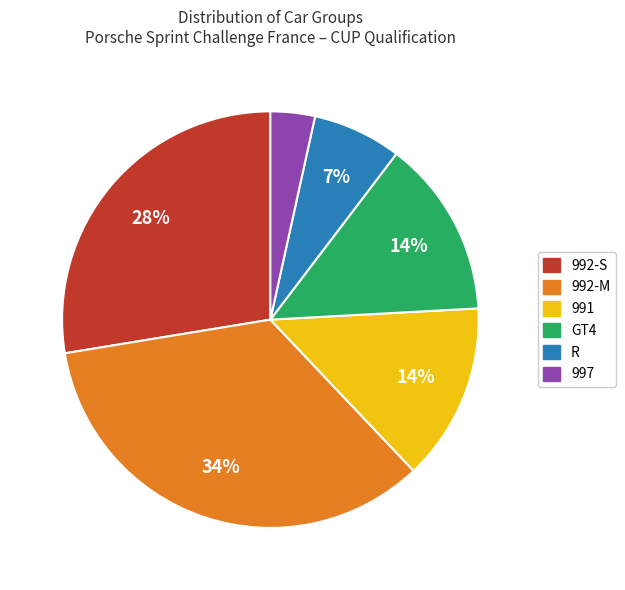

Combined, do R and GT4 account for over 50%?

No